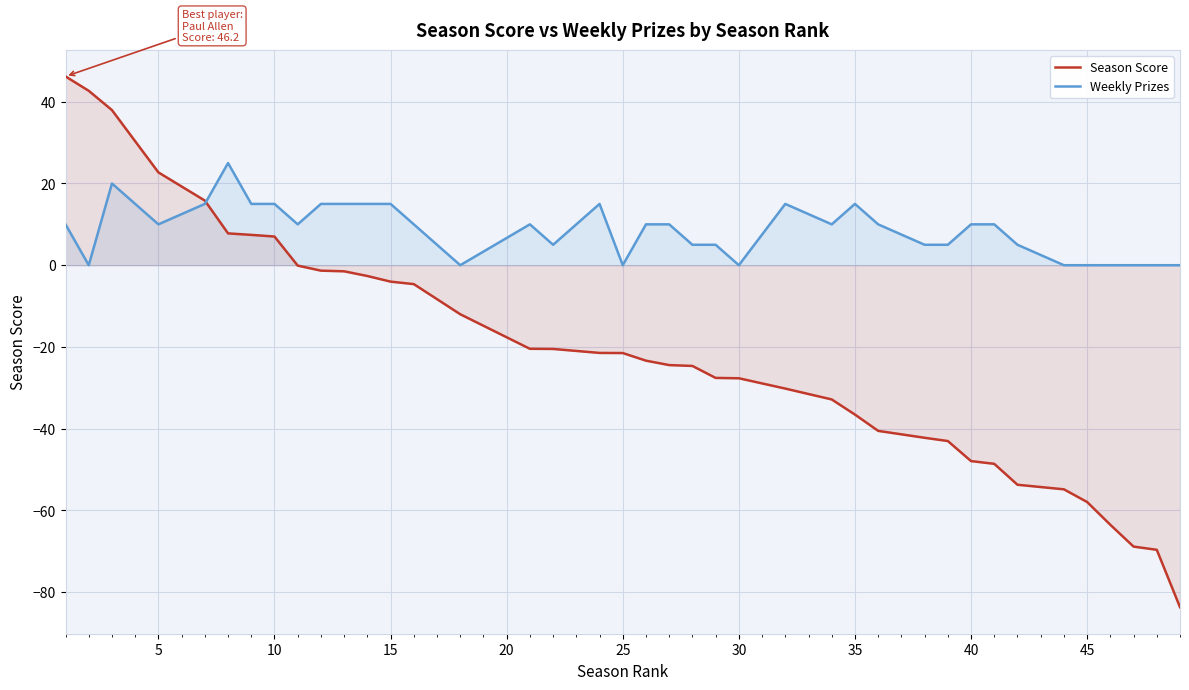

The value of Weekly Prizes at 45 is 9.7. True or false?

False